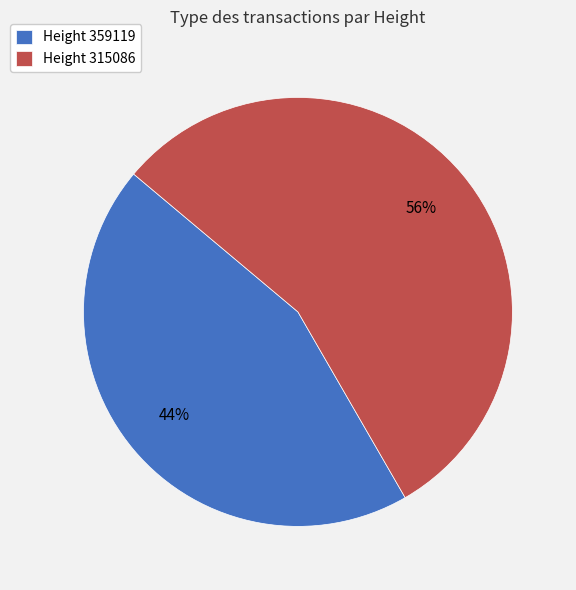

Combined, do Height 359119 and Height 315086 account for over 50%?

Yes